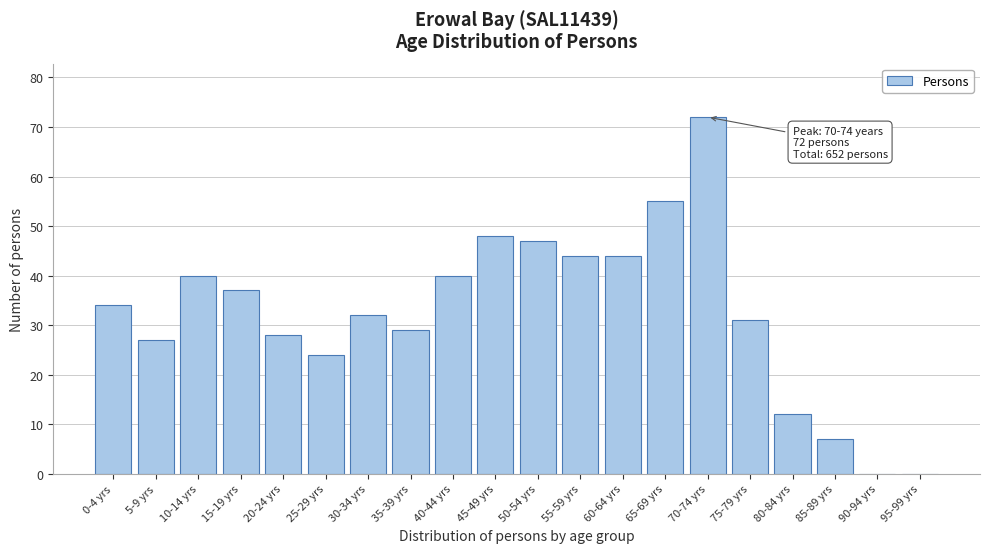

Reading left to right, transcribe all the data shown in this chart.

0-4 yrs=34	5-9 yrs=27	10-14 yrs=40	15-19 yrs=37	20-24 yrs=28	25-29 yrs=24	30-34 yrs=32	35-39 yrs=29	40-44 yrs=40	45-49 yrs=48	50-54 yrs=47	55-59 yrs=44	60-64 yrs=44	65-69 yrs=55	70-74 yrs=72	75-79 yrs=31	80-84 yrs=12	85-89 yrs=7	90-94 yrs=0	95-99 yrs=0